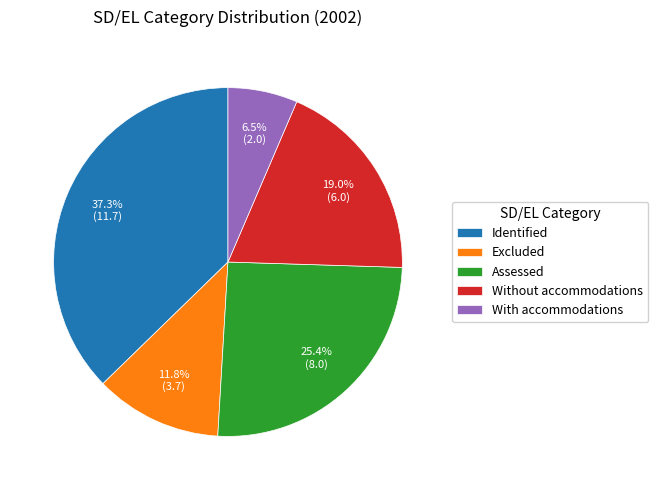

To the nearest percent, what is the difference between the largest and smallest slice percentages?

31%